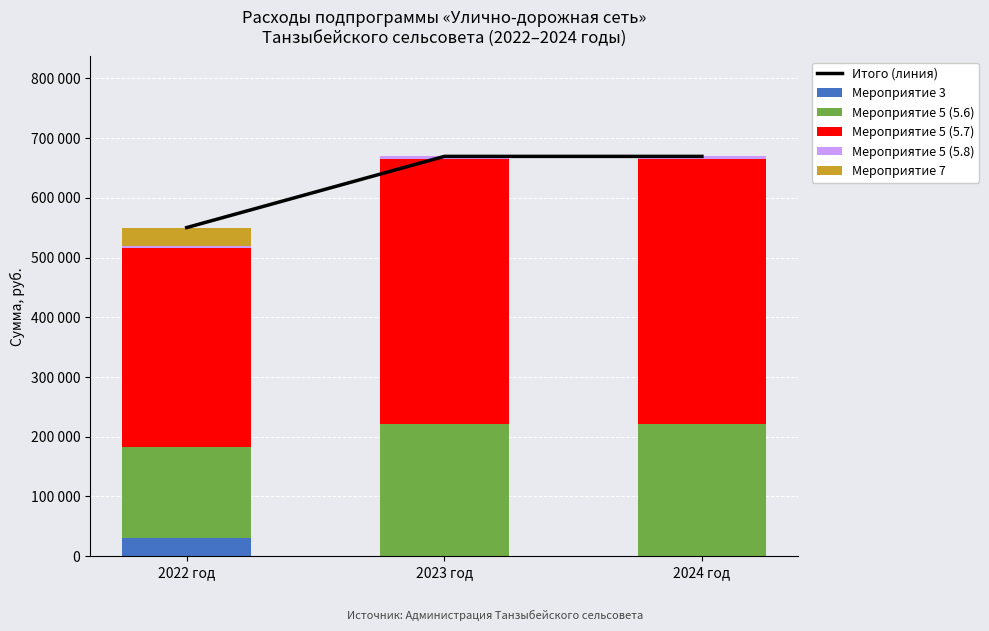

The Итого (линия) series shows 246966 at 2023 год. True or false?

False